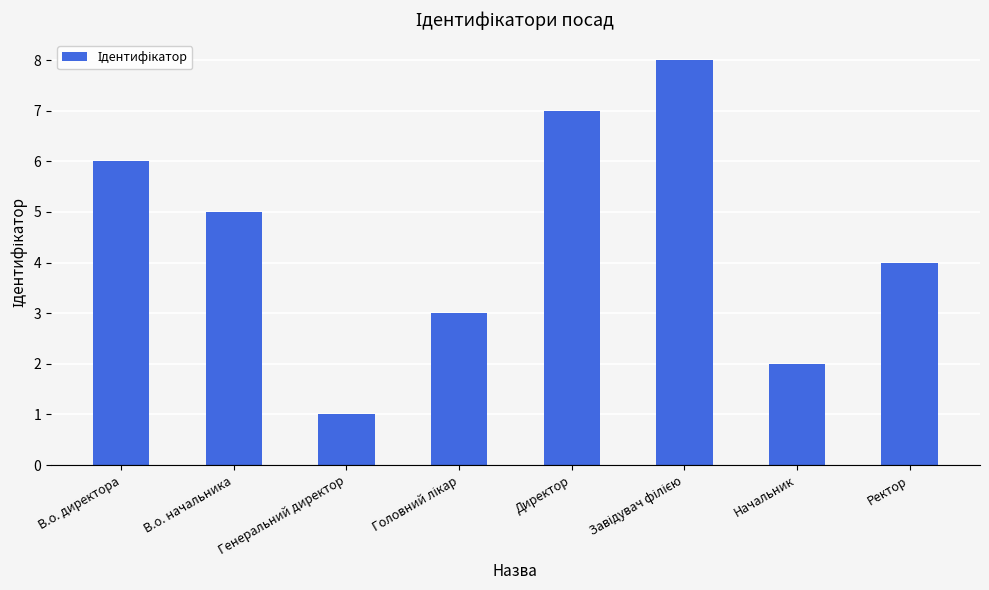

What value does the data have at Директор?

7